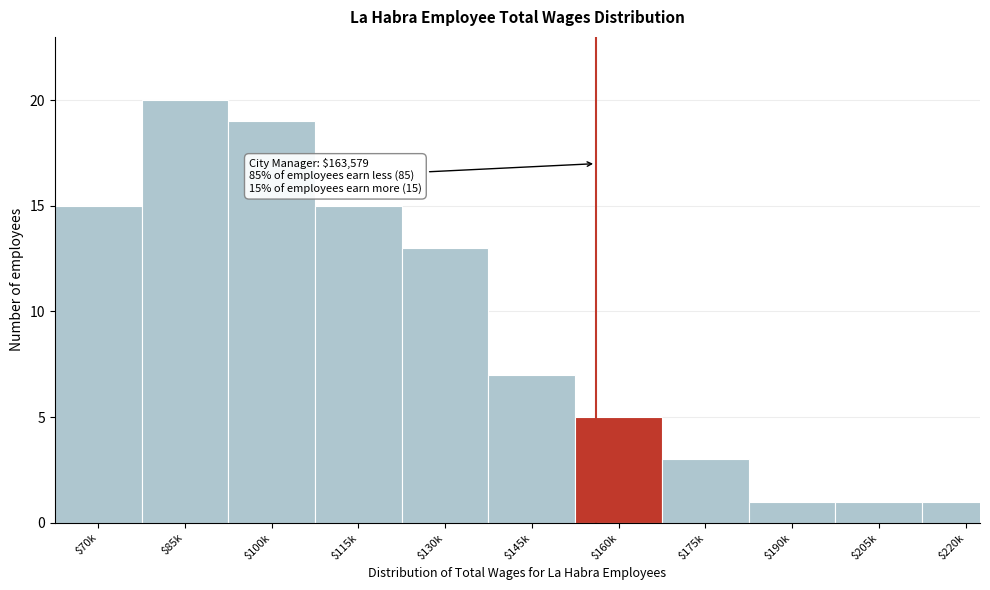

Reading left to right, list all the values displayed in this chart.

15	20	19	15	13	7	5	3	1	1	1